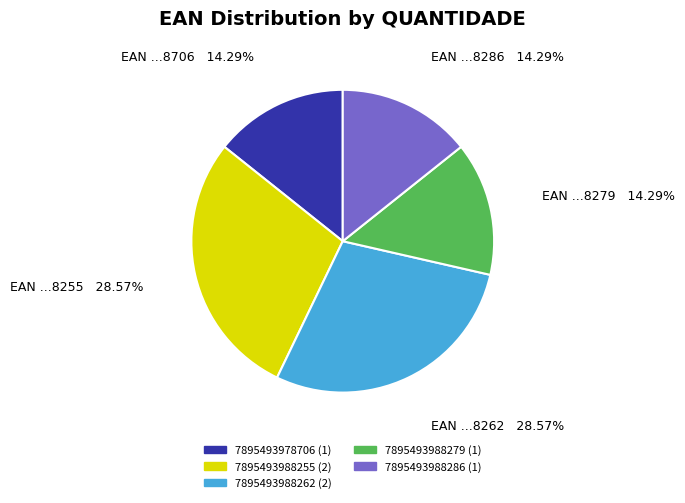

How many segments does this pie chart have?

5